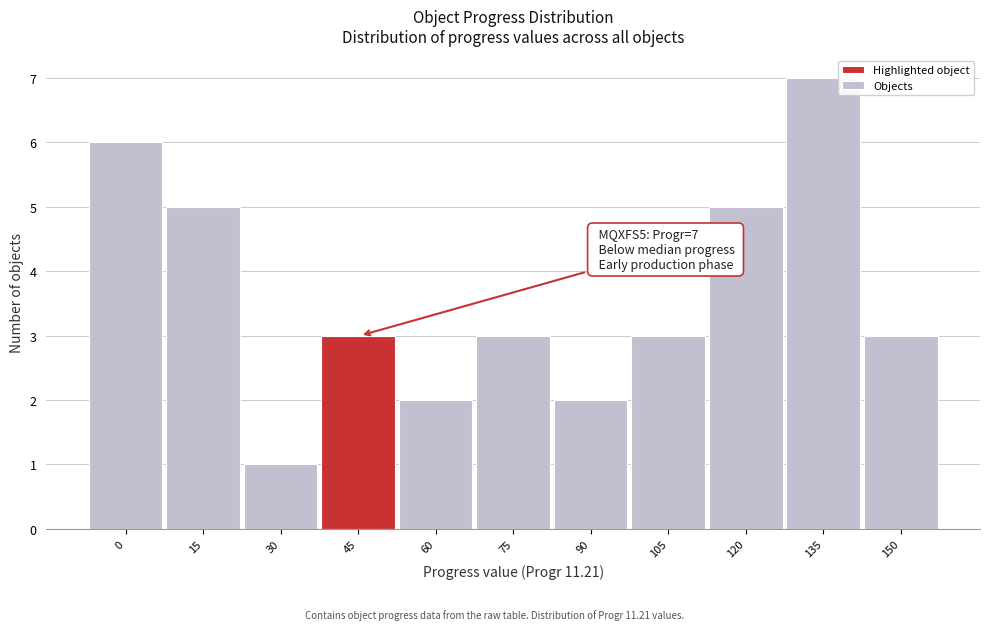

Reading left to right, what are all the values shown in this chart?

6	5	1	3	2	3	2	3	5	7	3